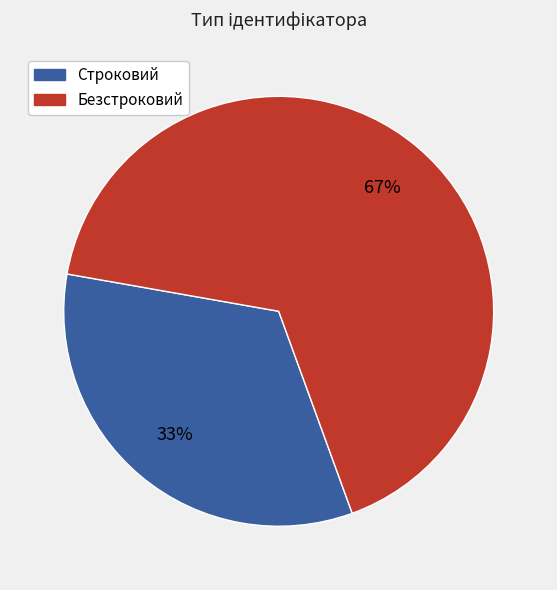

The Строковий slice represents 28% of the pie. True or false?

False